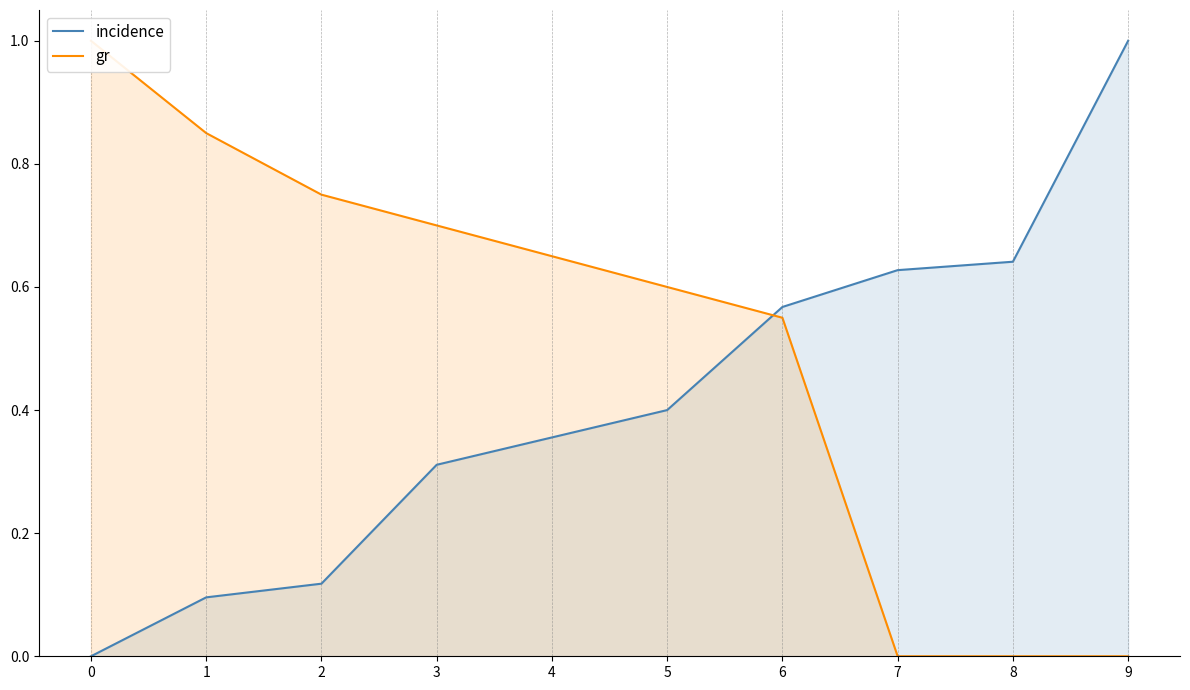

How many values in incidence are above zero?

9